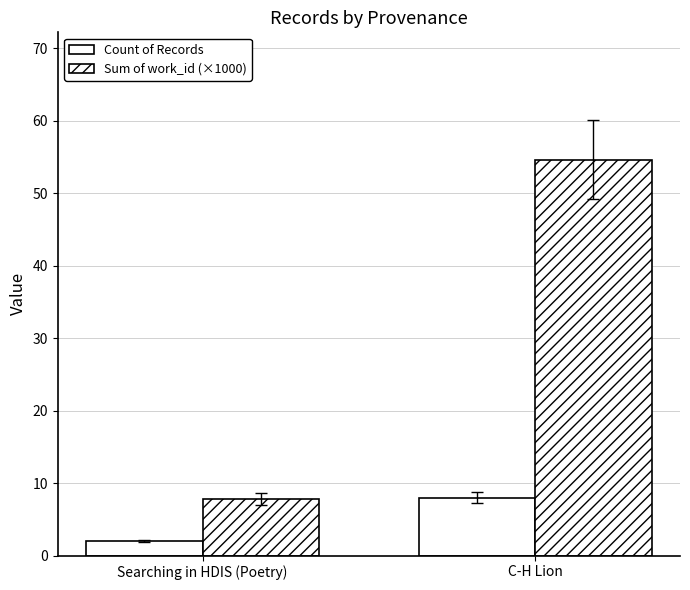

List the labels in order of Sum of work_id (×1000) value, smallest first.

Searching in HDIS (Poetry), C-H Lion